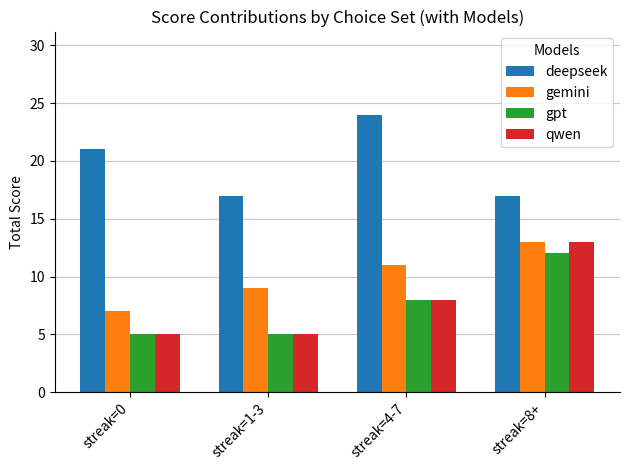

True or false: gpt has a value of 3 at streak=1-3.

False